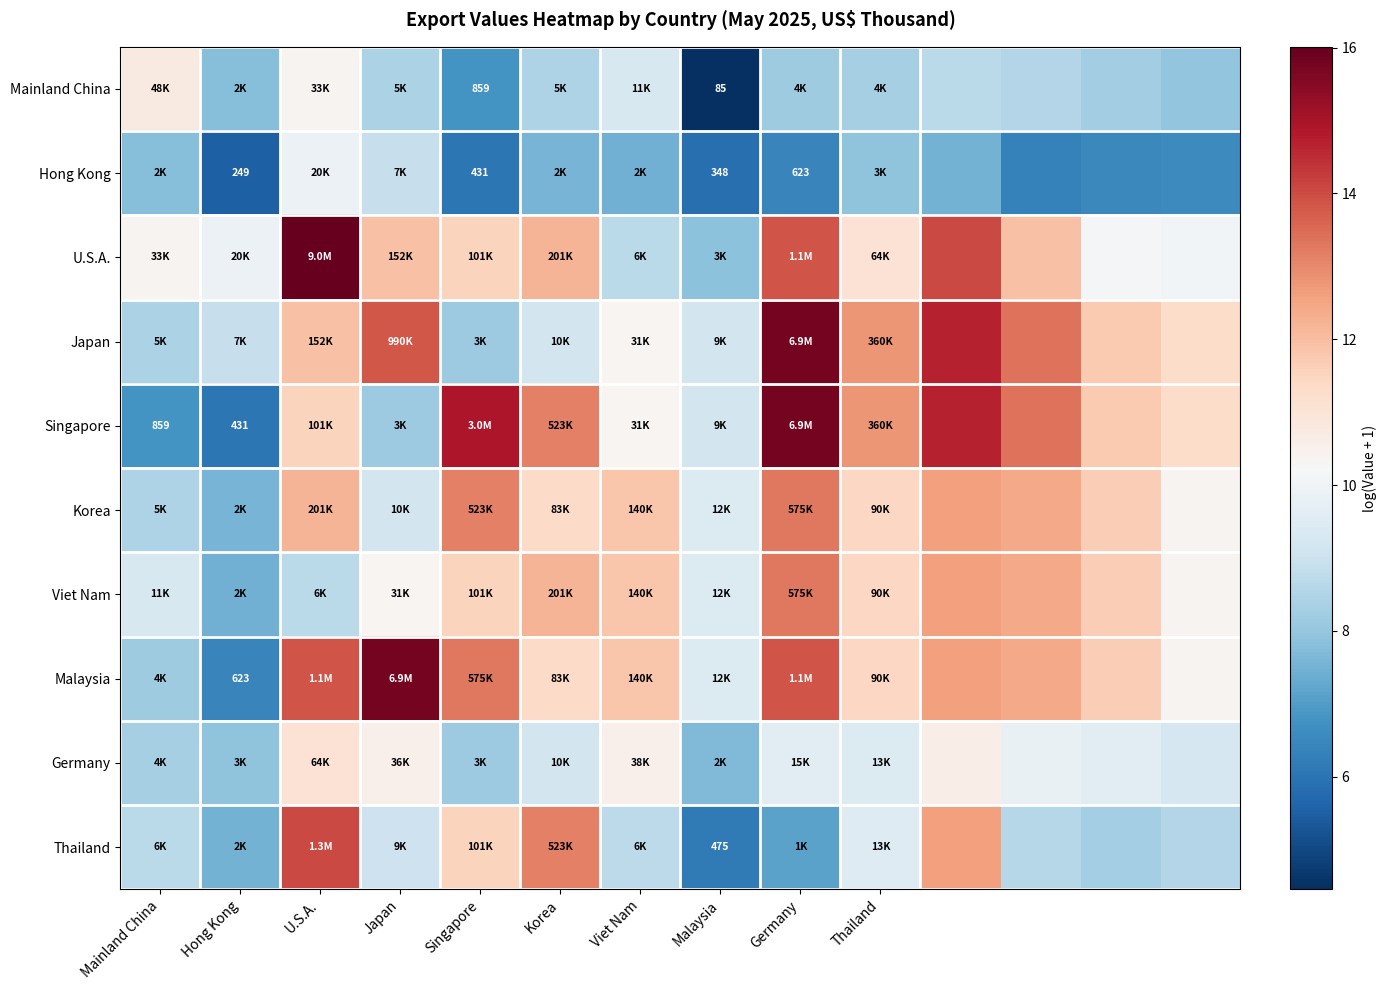

Is it true that Japan equals 12.6 at Mainland China?

False